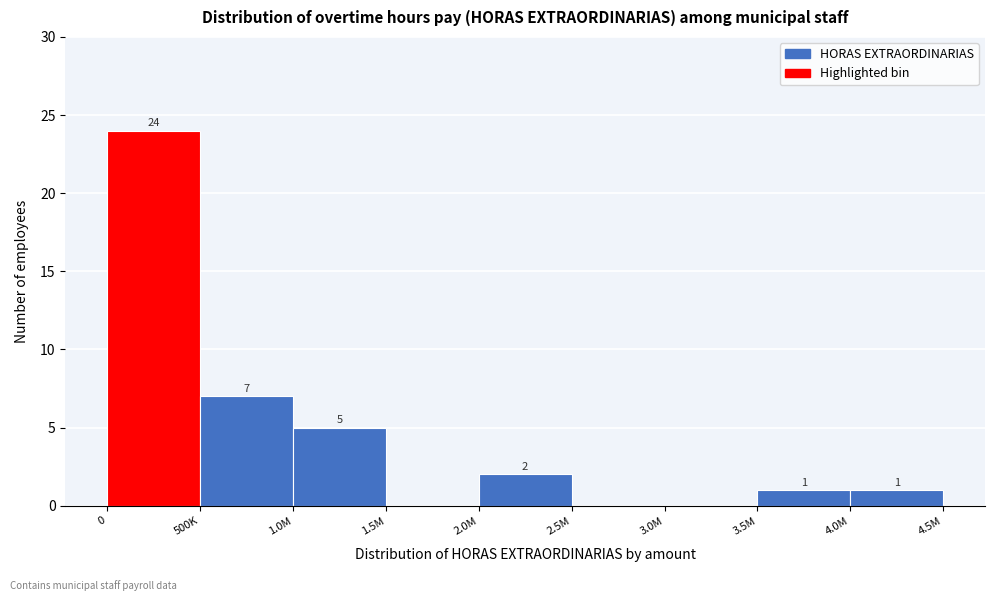

Reading left to right, extract all data points from this chart.

0=24	500K=7	1.0M=5	1.5M=0	2.0M=2	2.5M=0	3.0M=0	3.5M=1	4.0M=1